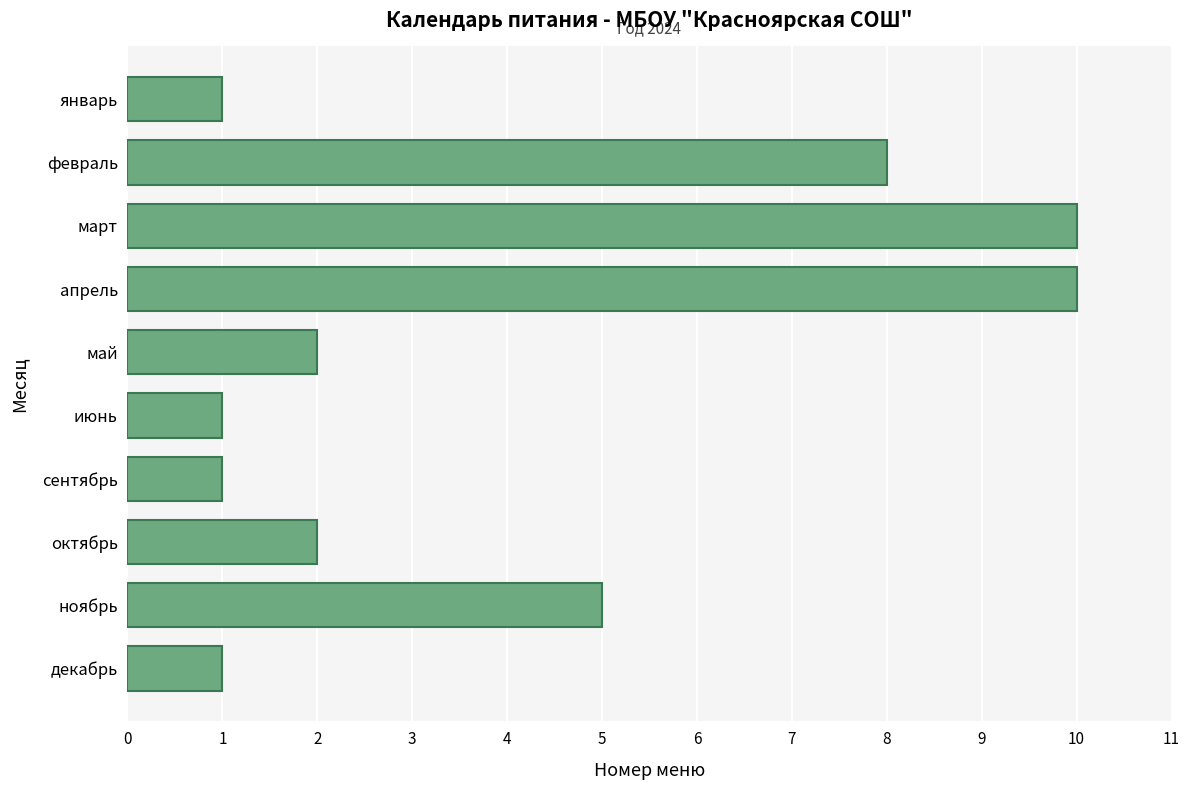

What is the maximum value shown in the chart?

10